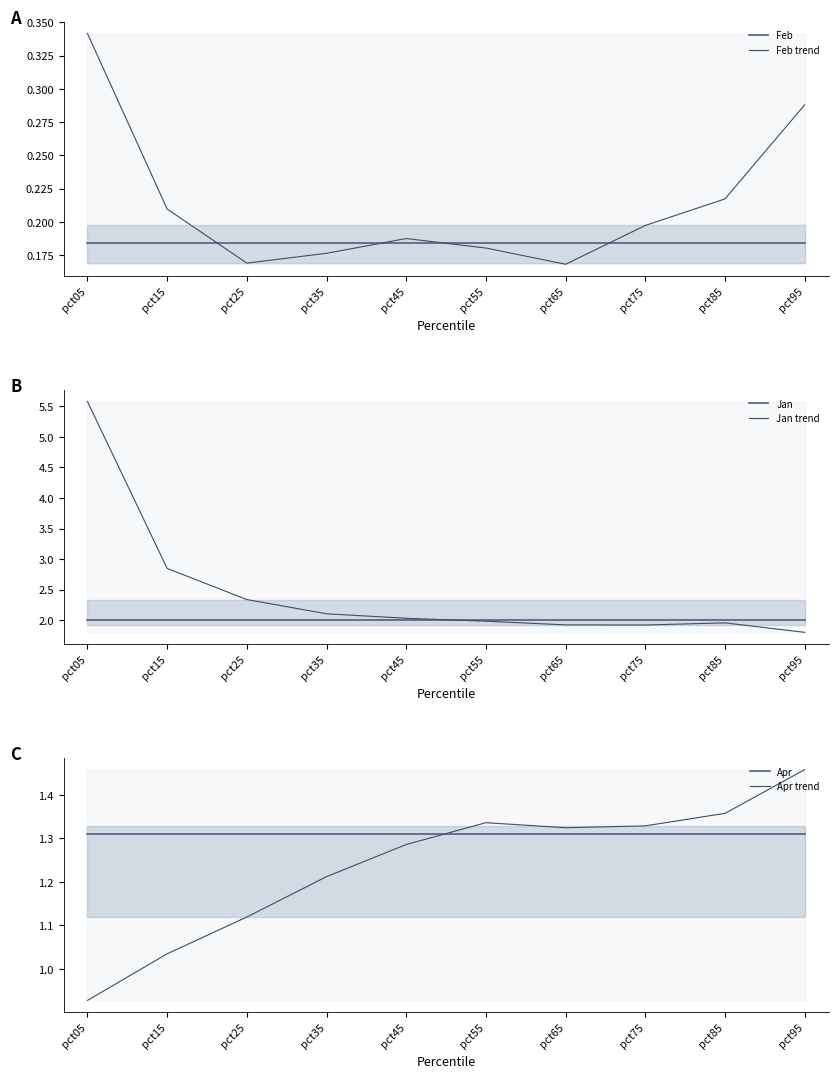

Count the number of categories in the chart.

10